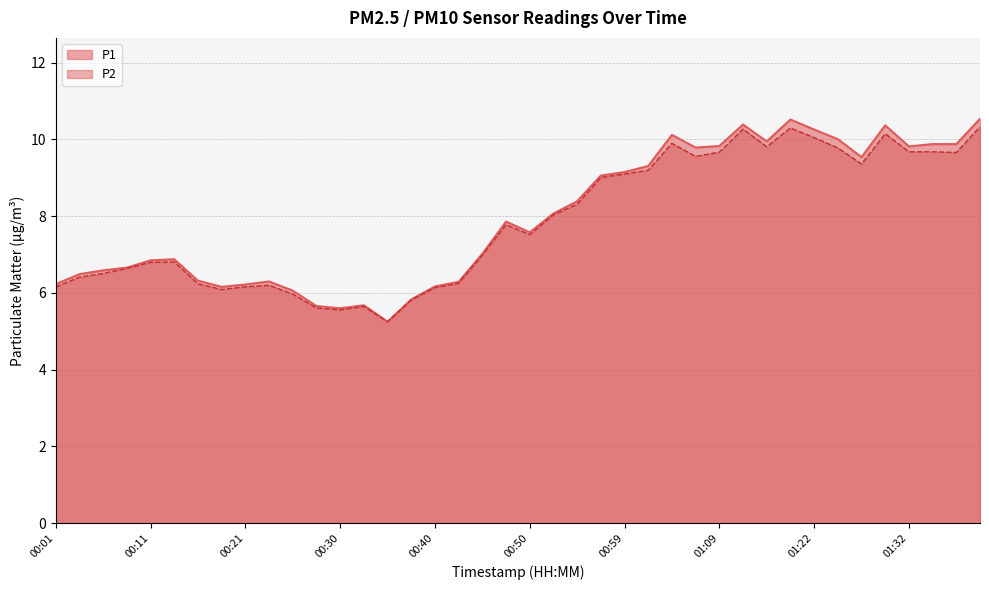

Rank the series by their maximum value, from lowest to highest.

P2, P1